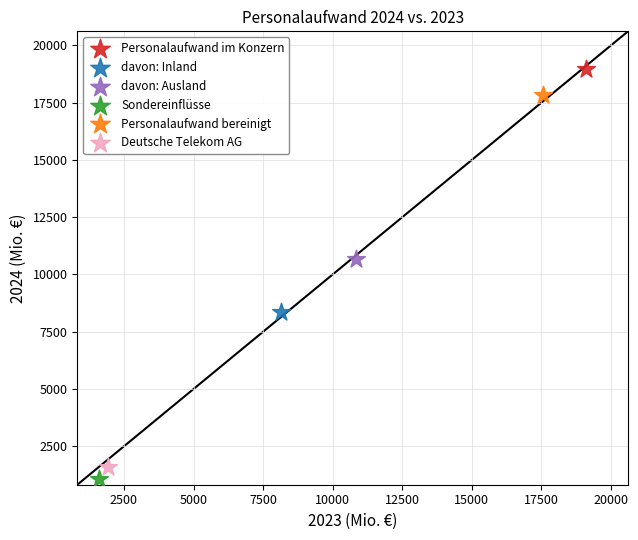

Which series contains the highest Y value?

Personalaufwand im Konzern